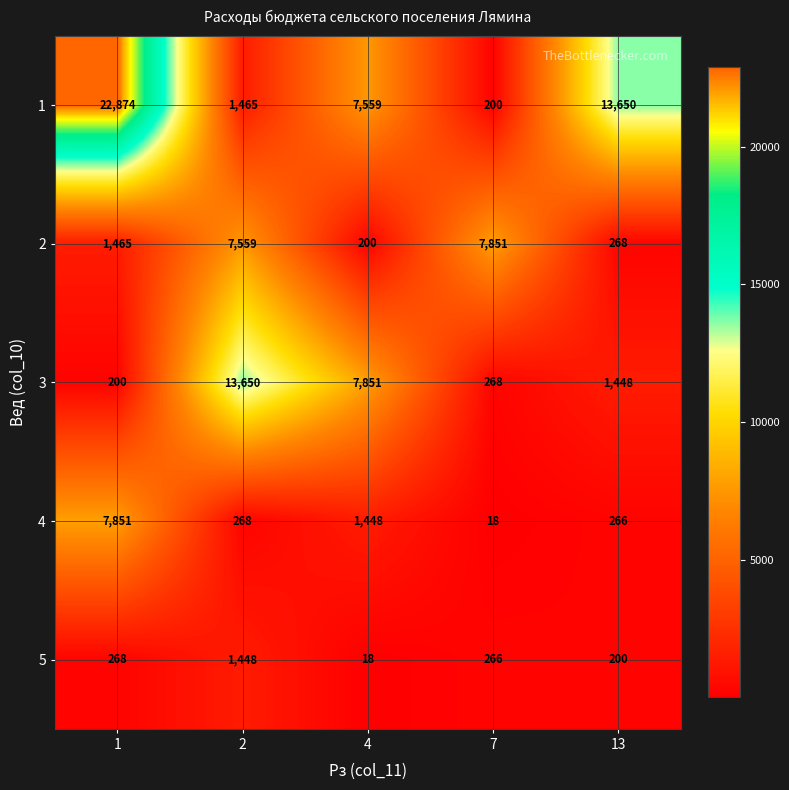

What is the average value of the 3 series?

4683